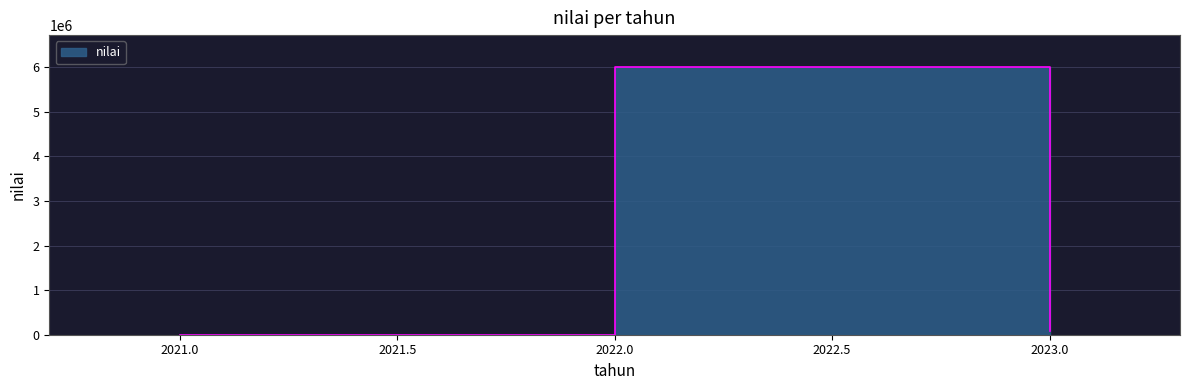

At which label does the data first exceed 92000?

2022